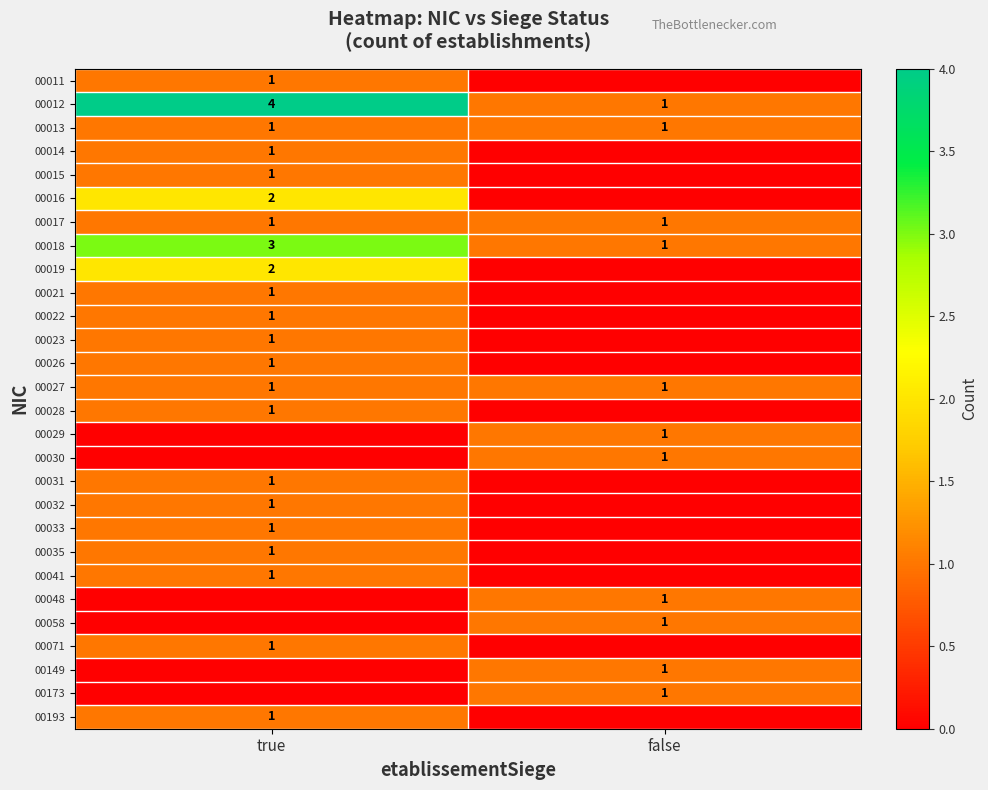

Is it true that 00016 equals 3 at true?

False